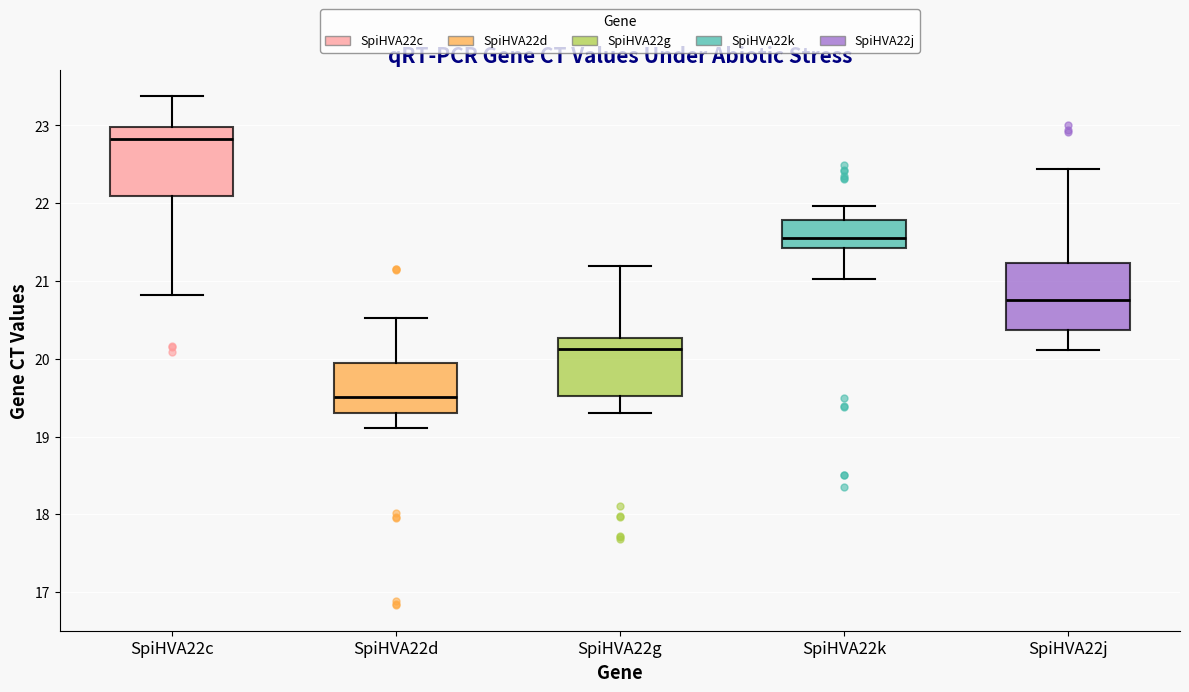

Reading left to right, transcribe this box plot: for each box, give where its median line is, the range the box spans, and where its two whiskers end, as read against the y-axis. The values are not printed on the chart, so give them approximately, as read against the axis.

SpiHVA22c: median 22.8, box 22.1 to 23.0, whiskers 20.8 to 23.4
SpiHVA22d: median 19.5, box 19.3 to 19.9, whiskers 19.1 to 20.5
SpiHVA22g: median 20.1, box 19.5 to 20.3, whiskers 19.3 to 21.2
SpiHVA22k: median 21.6, box 21.4 to 21.8, whiskers 21.0 to 22.0
SpiHVA22j: median 20.8, box 20.4 to 21.2, whiskers 20.1 to 22.4